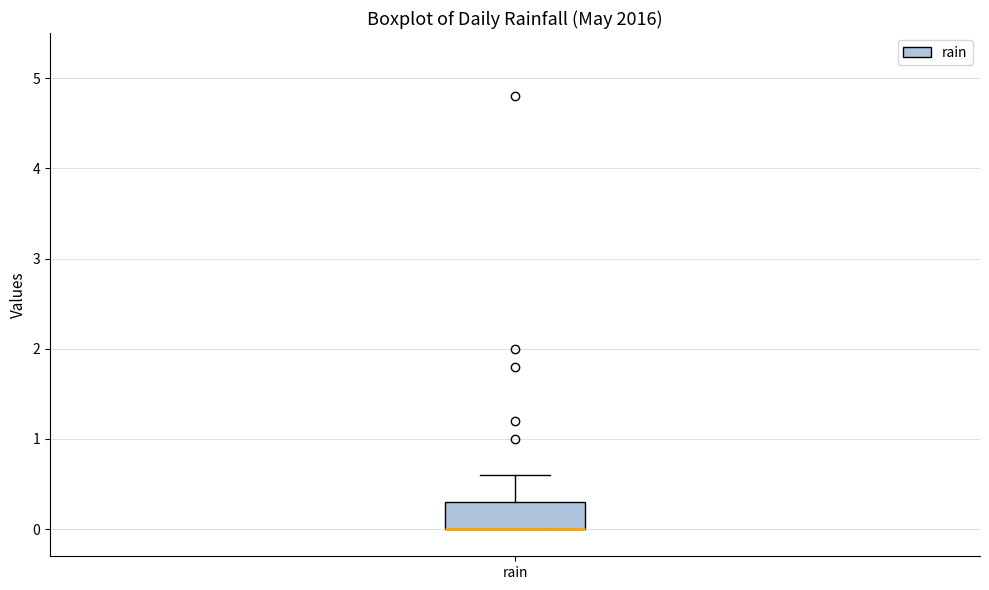

Transcribe this box plot: give where the median line is, the range the box spans, and where the two whiskers end, as read against the y-axis. The values are not printed on the chart, so give them approximately, as read against the axis.

median 0.0 (drawn on the box's lower edge), box 0.0 to 0.3, whiskers 0.0 to 0.6